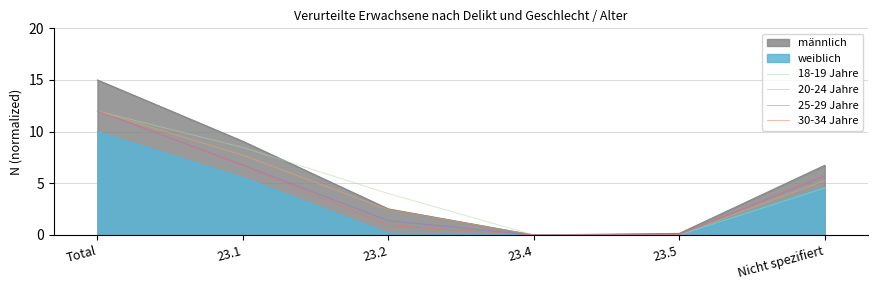

How many lines are shown in the chart?

6